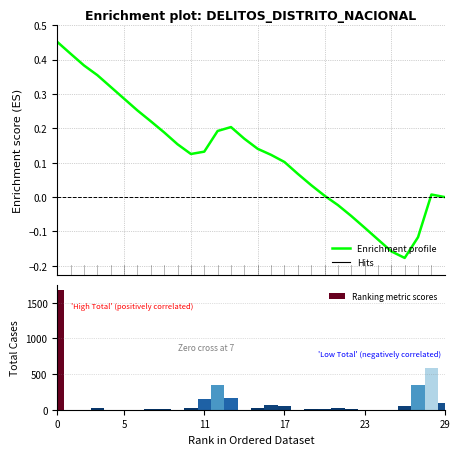

Rank the series by their average value, from lowest to highest.

Enrichment profile, Ranking metric scores